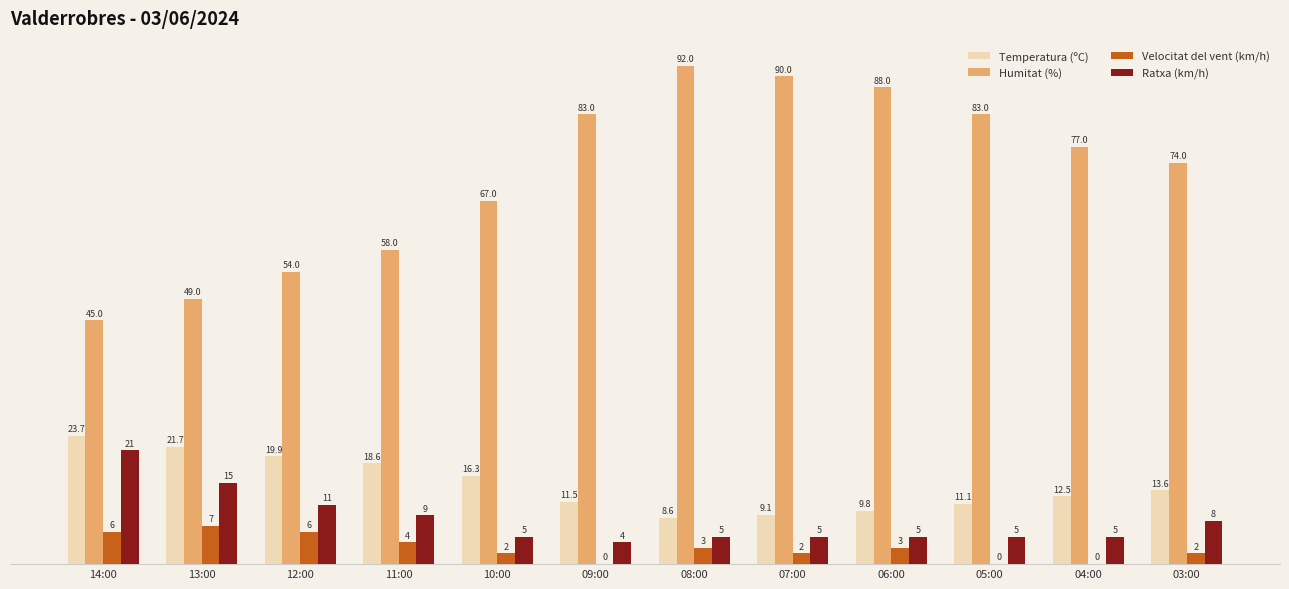

Is it true that Ratxa (km/h) equals 5.0 at 05:00?

True